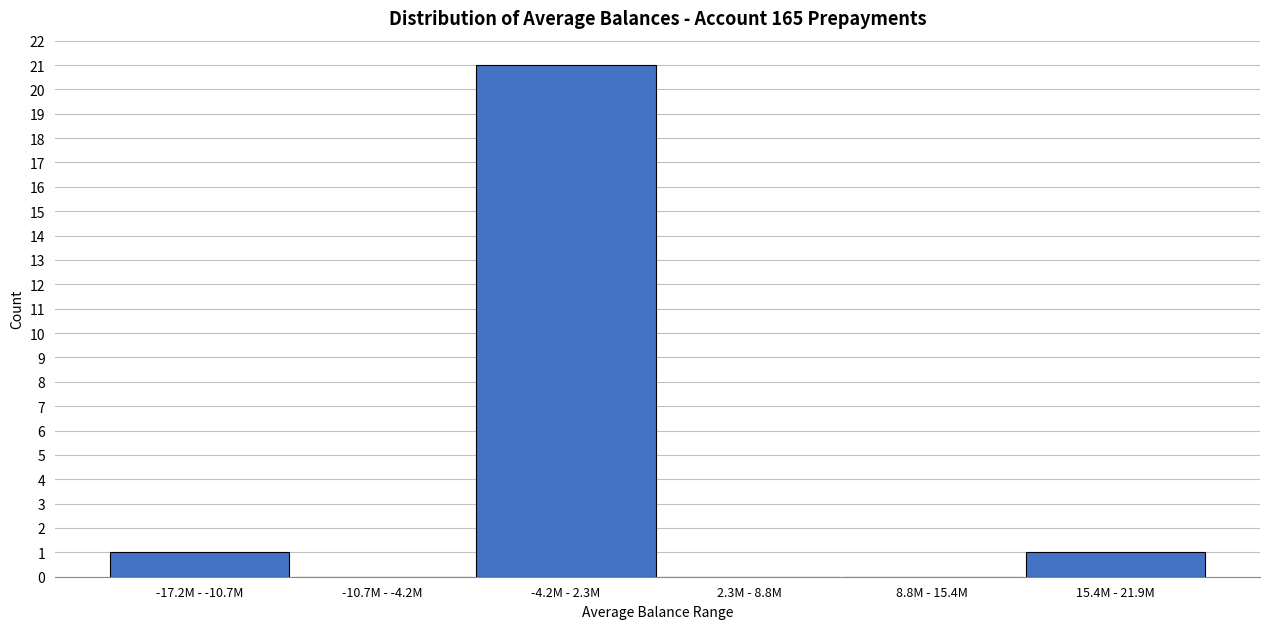

Reading left to right, what are all the values shown in this chart?

-17.2M - -10.7M=1	-10.7M - -4.2M=0	-4.2M - 2.3M=21	2.3M - 8.8M=0	8.8M - 15.4M=0	15.4M - 21.9M=1